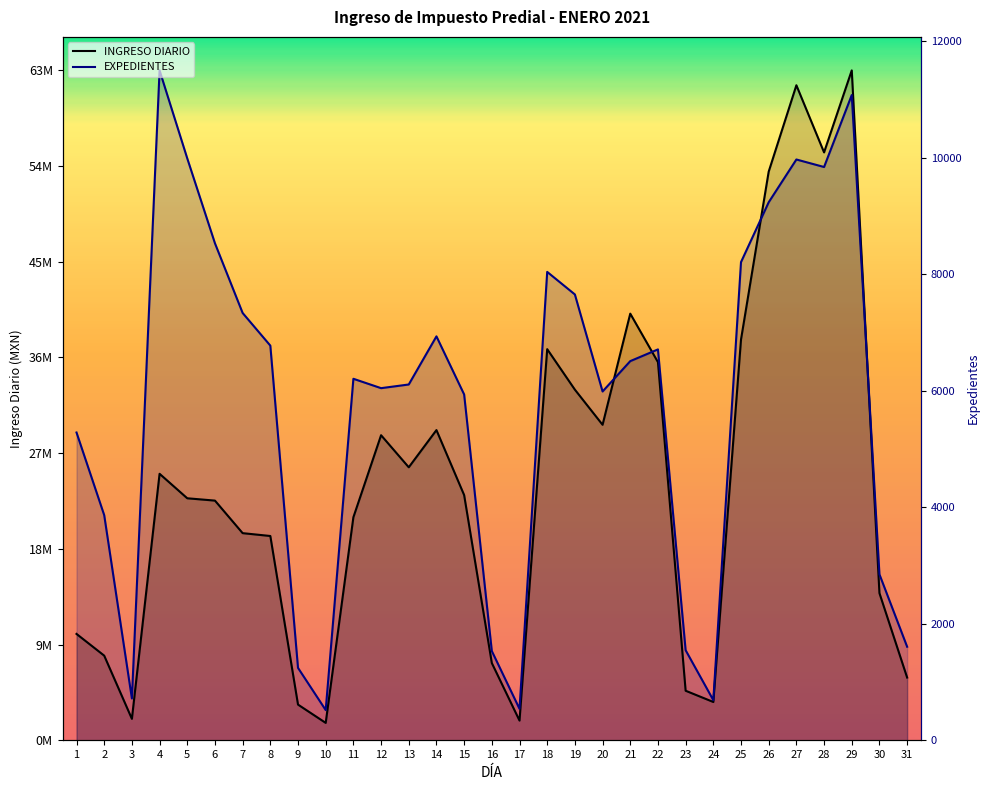

At which category is the sum across all series the highest?

29